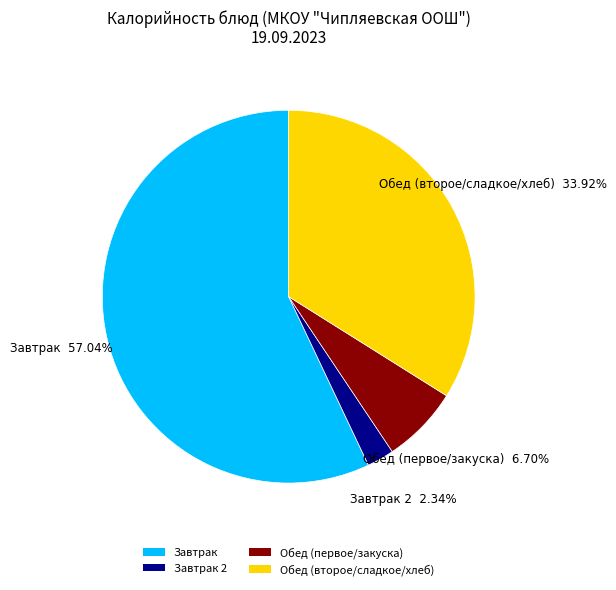

Is the sum of Обед (второе/сладкое/хлеб) and Завтрак 2 greater than half?

No